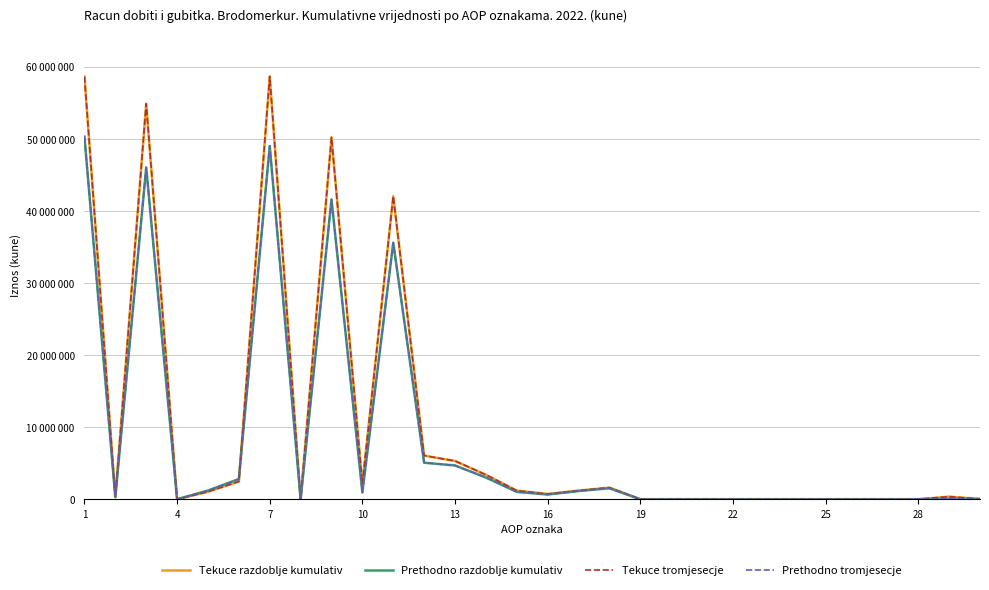

What is the average value of the Prethodno razdoblje kumulativ series?

8162391